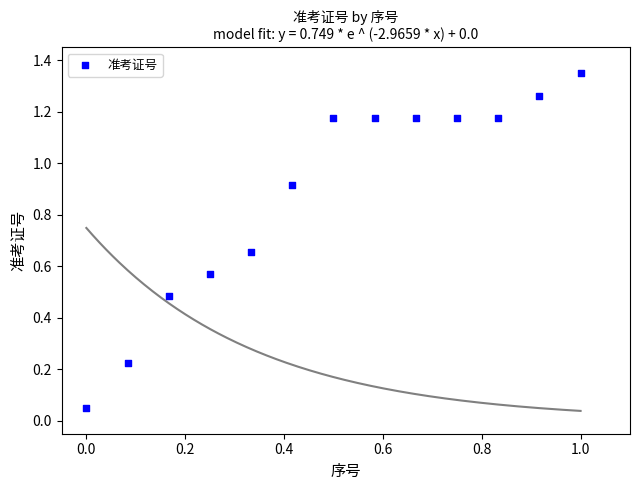

What is the range of X values (max minus min)?

1.0